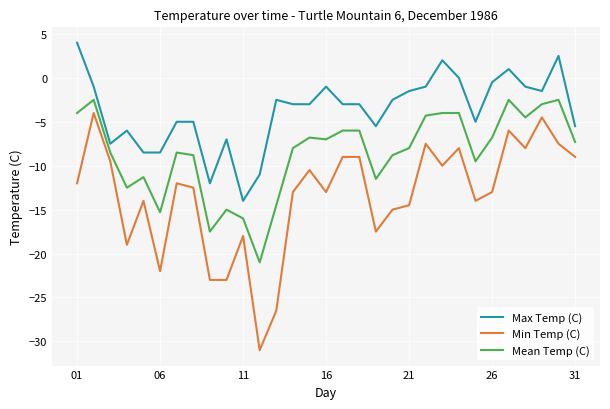

What is the minimum value shown in the chart?

-31.0